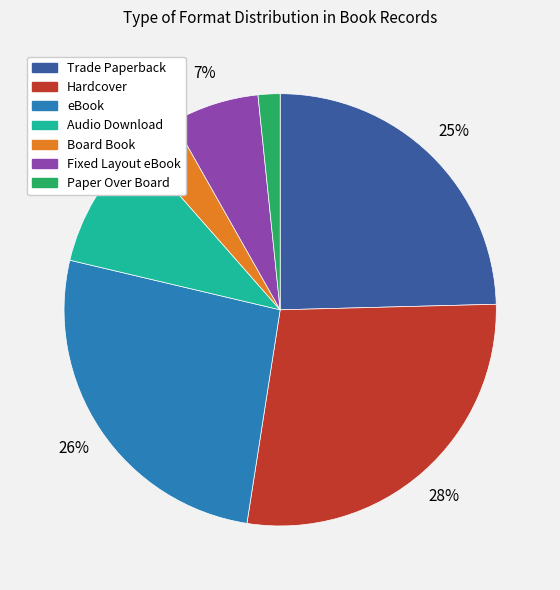

Rank the categories by value from lowest to highest.

Paper Over Board, Board Book, Fixed Layout eBook, Audio Download, Trade Paperback, eBook, Hardcover